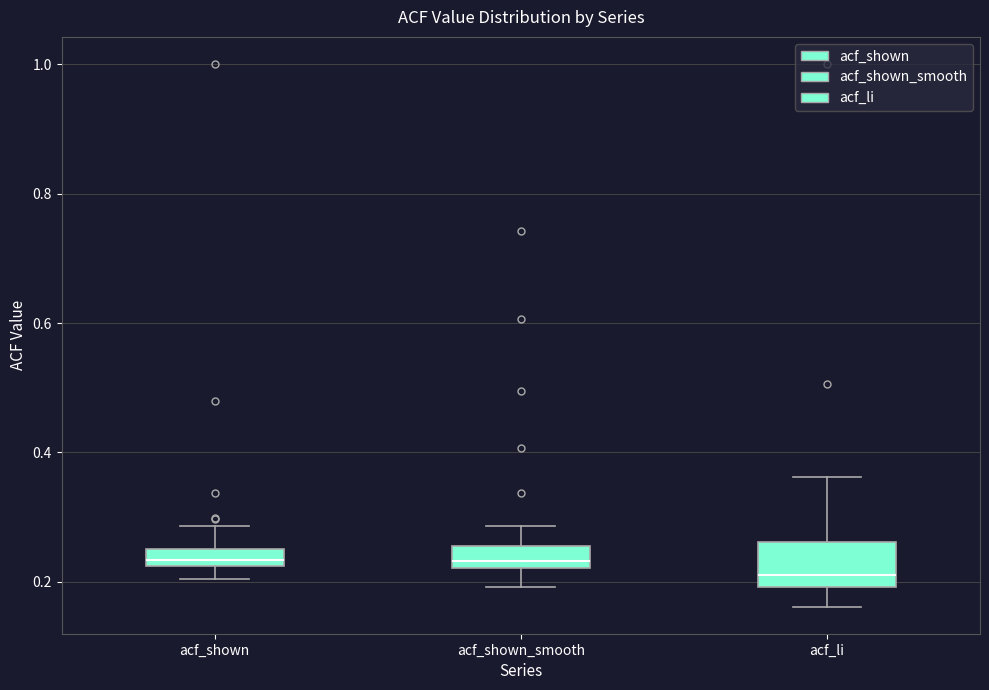

Where is the upper edge of the box for acf_shown on the y-axis? The values are not printed on the chart, so give them approximately, as read against the axis.

0.26